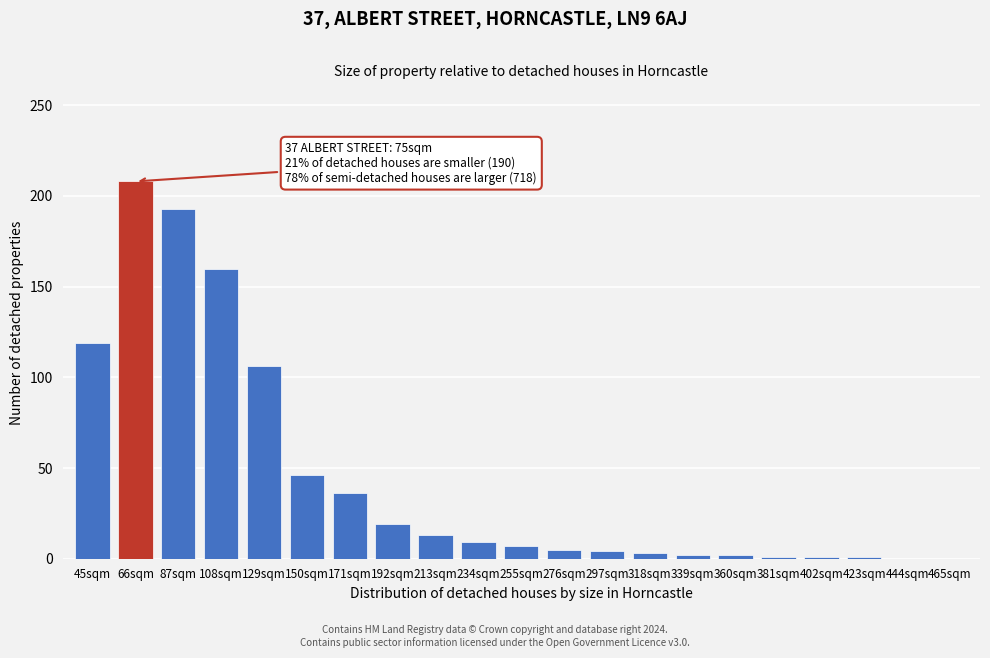

Which has a higher value, 66sqm or 213sqm?

66sqm